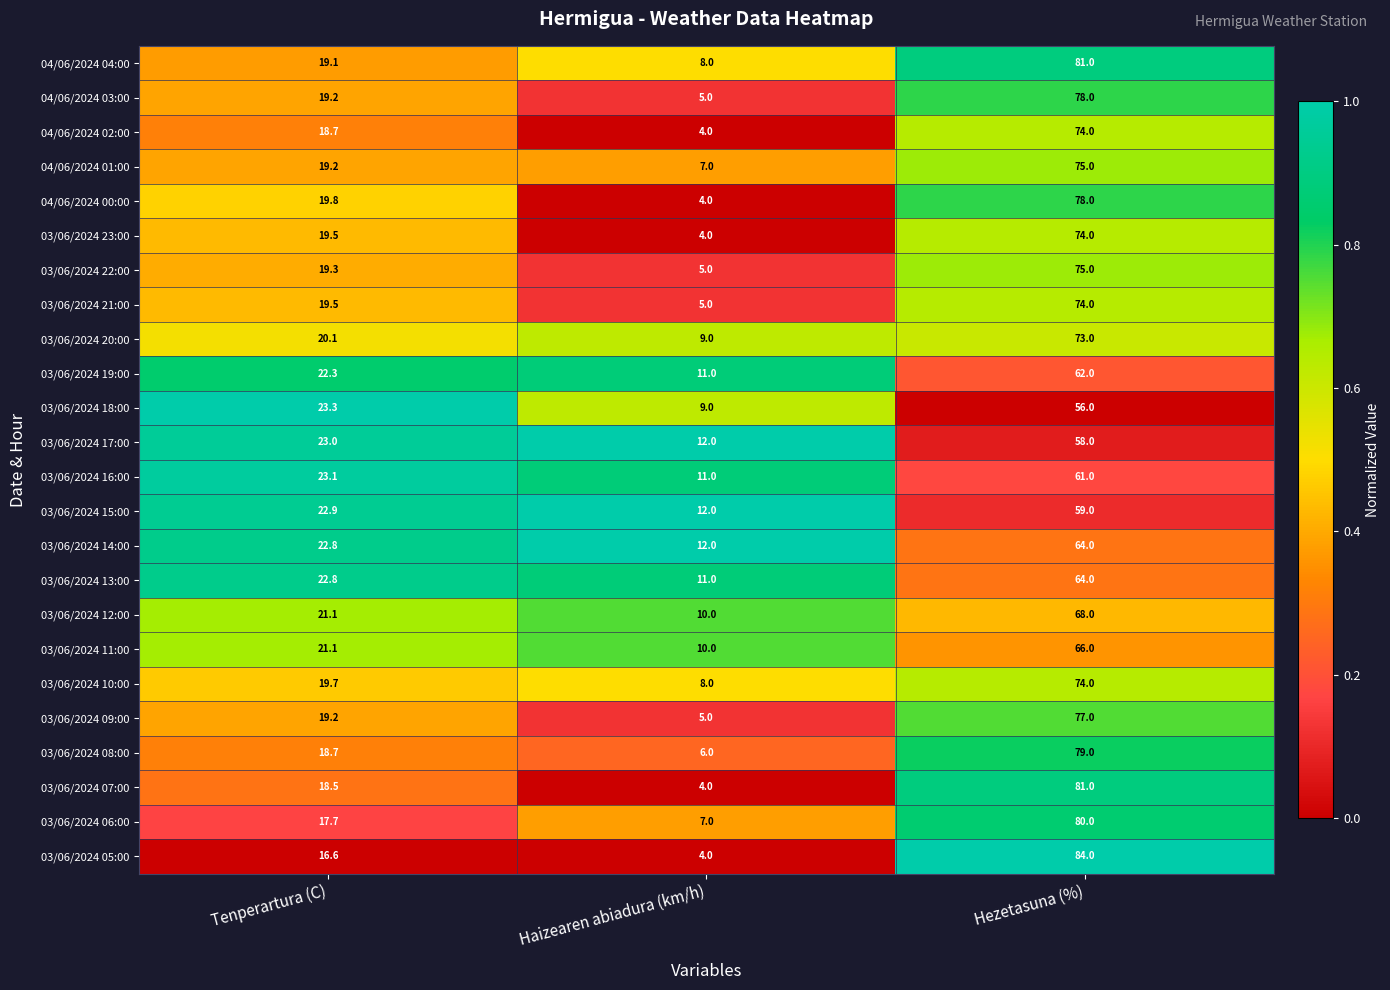

What is the difference between the maximum and minimum values in the 03/06/2024 12:00 series?

58.0